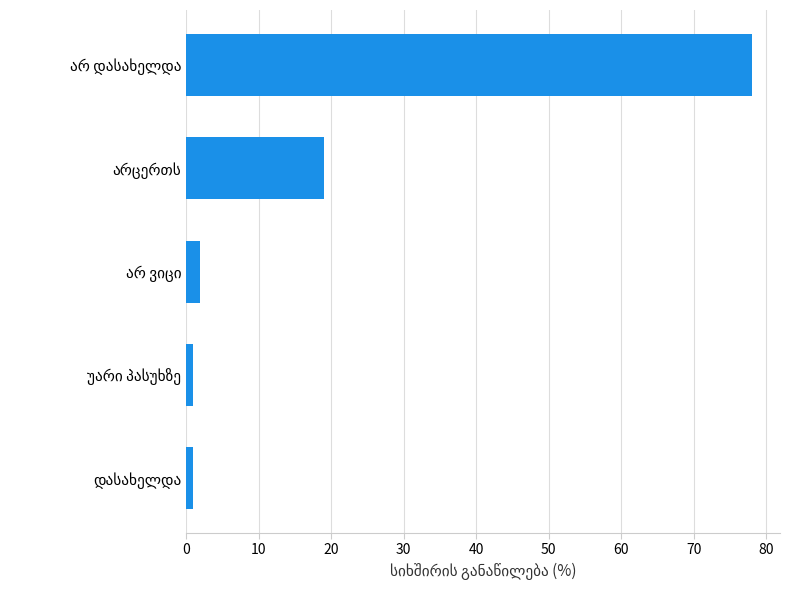

What is the maximum value shown in the chart?

78